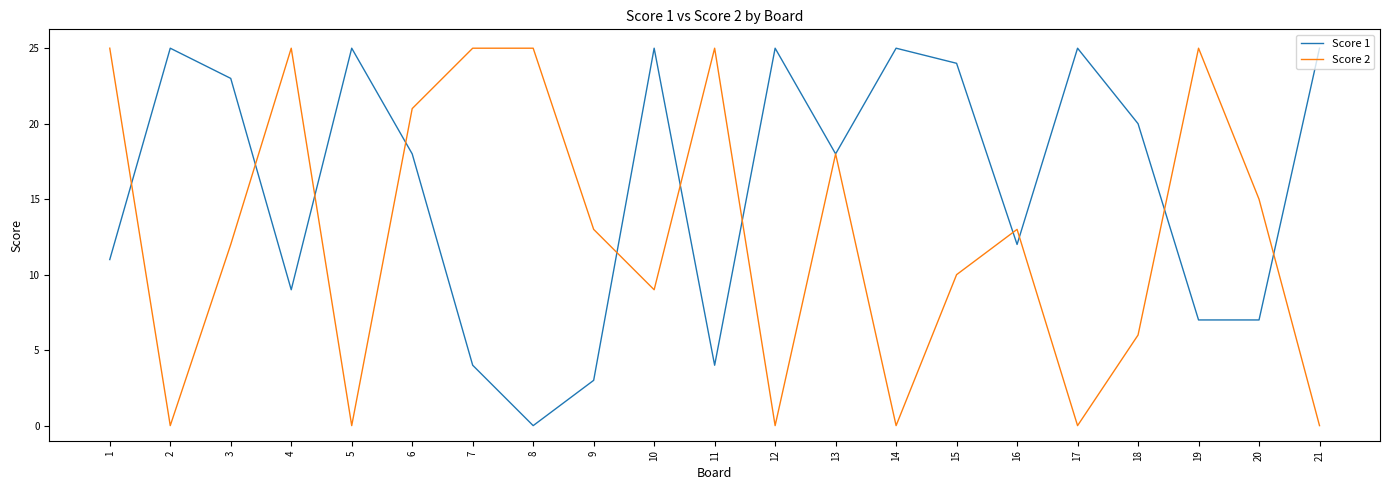

Where do Score 1 and Score 2 first cross each other?

1 and 2